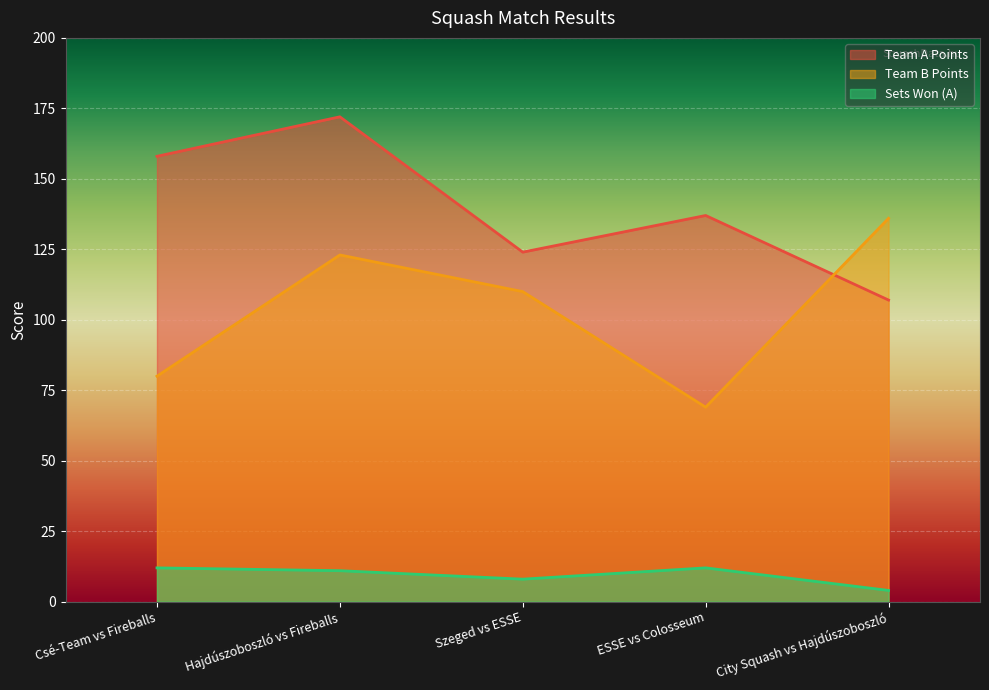

At how many categories does at least one series exceed 7?

5